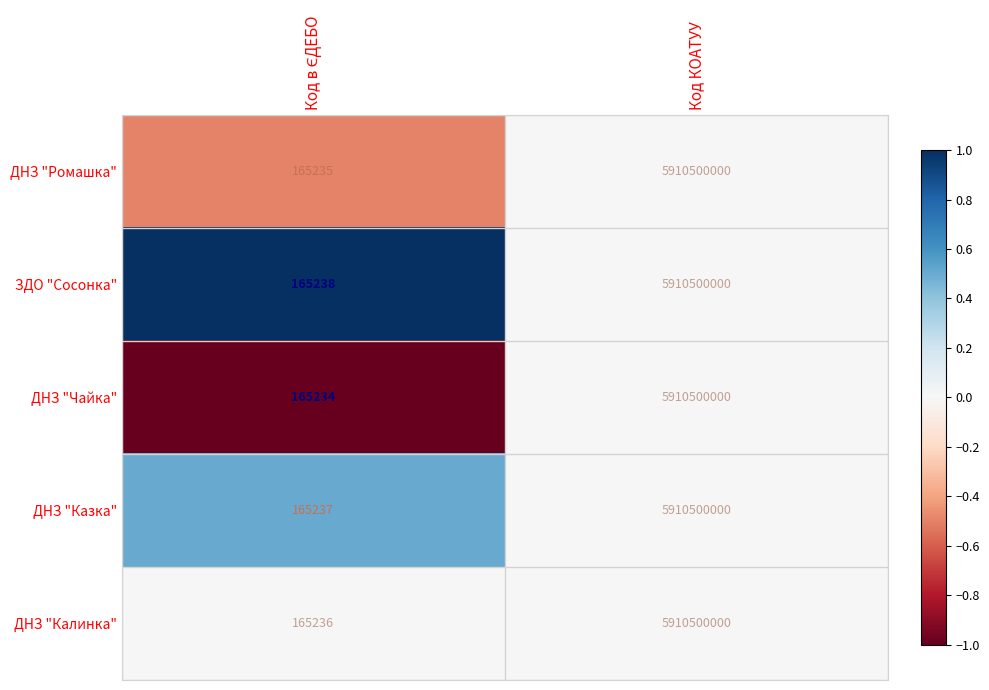

True or false: ДНЗ "Калинка" has a value of 5910500000 at Код КОАТУУ.

True